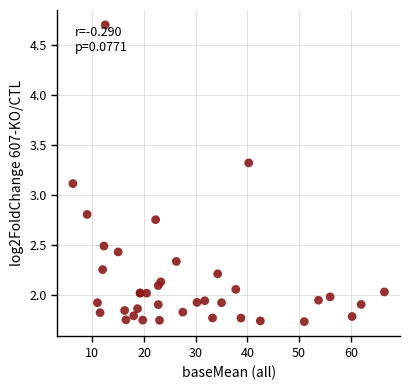

What Y value in the scatter plot is closest to 3?

3.1